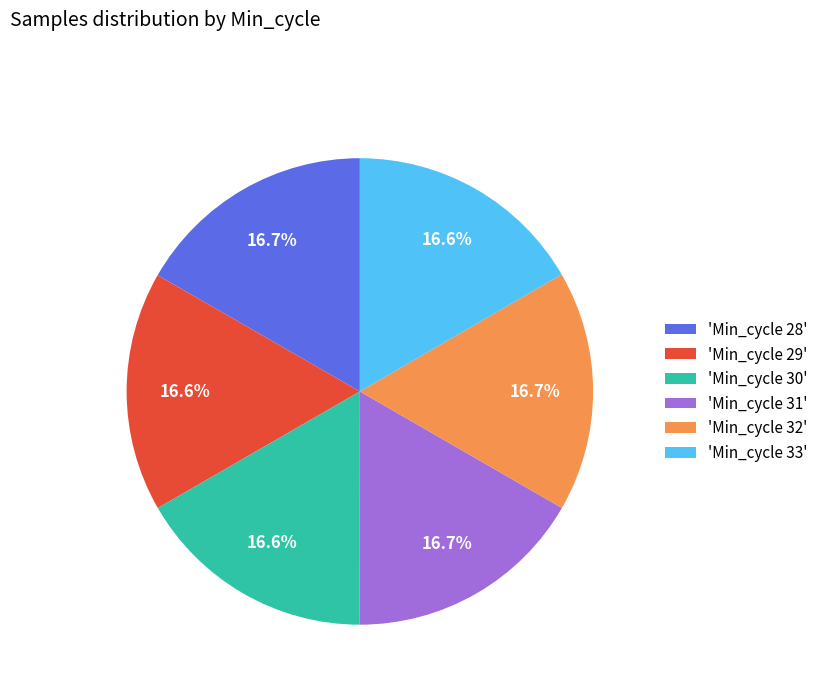

Approximately how many times larger is the value at 'Min_cycle 28' compared to 'Min_cycle 32'?

1.0